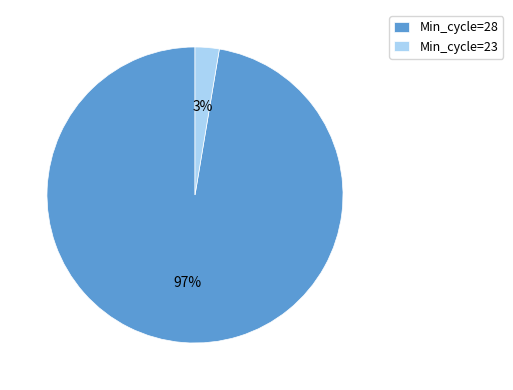

Does any single category account for the majority?

Yes